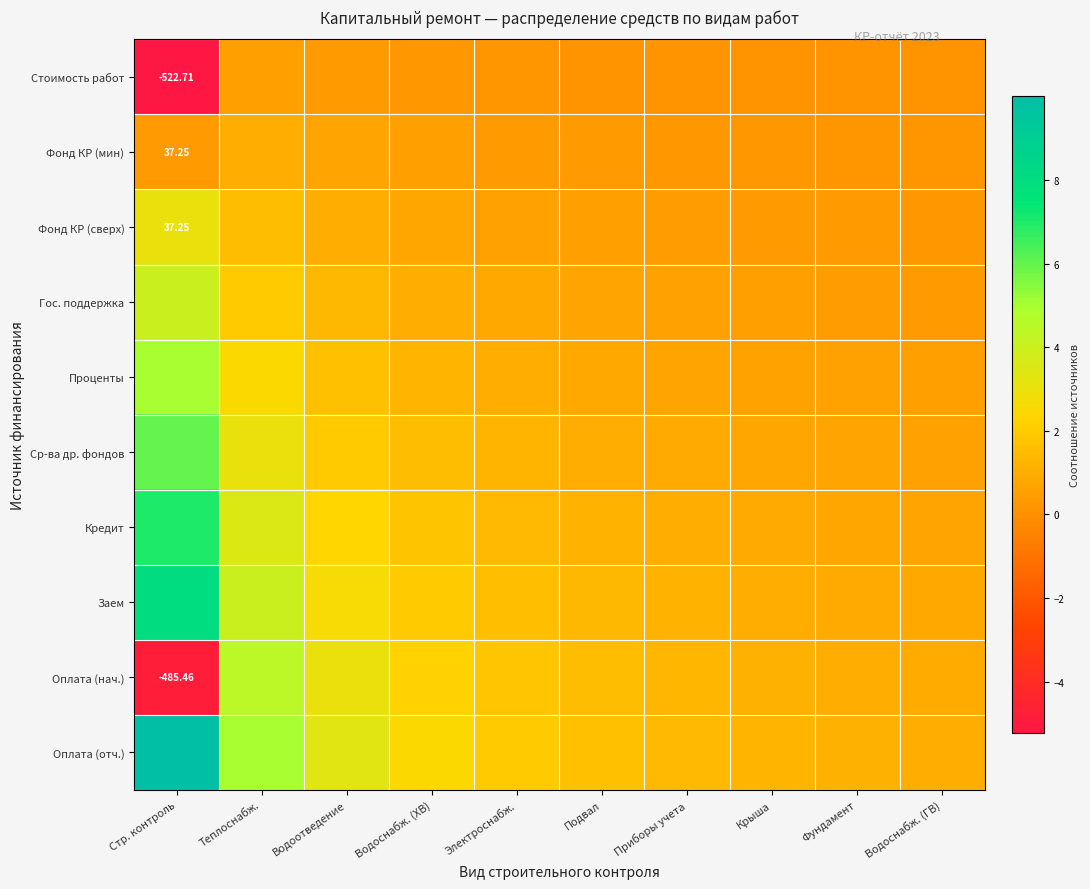

How many data points in Заем are above 1?

7